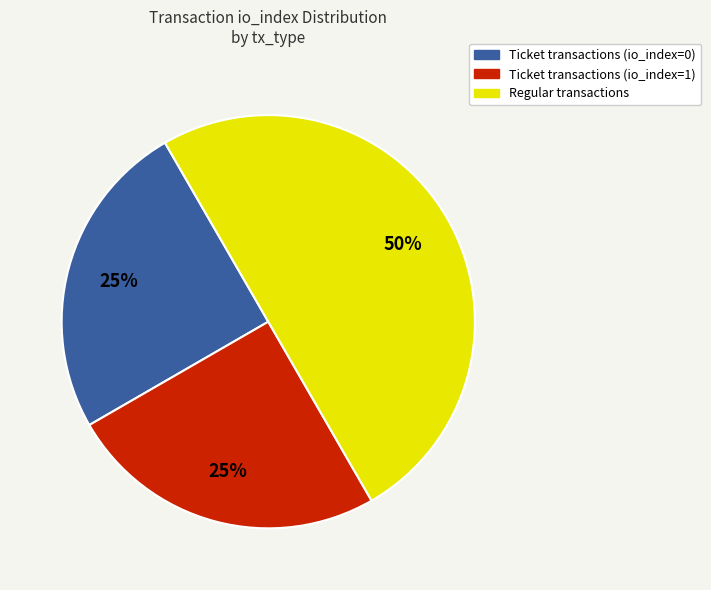

To the nearest percent, what is the average slice percentage?

33%